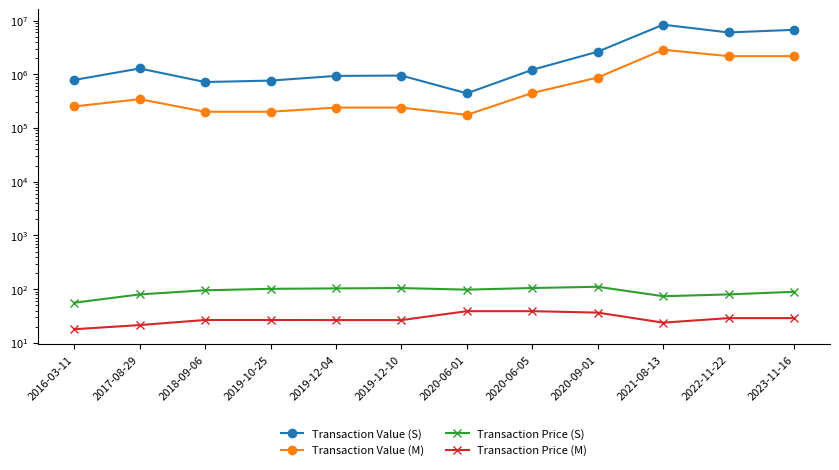

What position from the left is 2017-08-29?

2